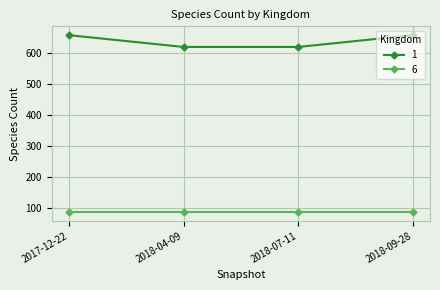

Rank the series by their average value, from highest to lowest.

1, 6